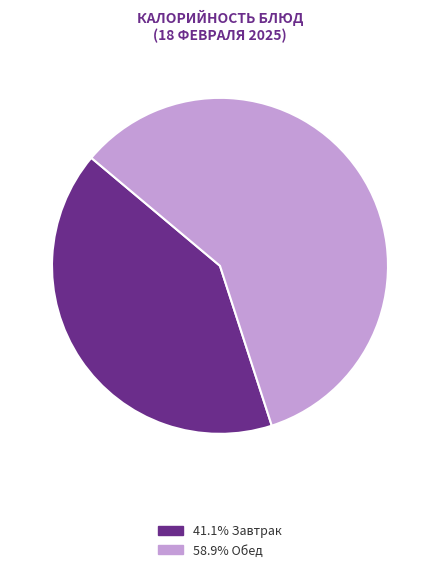

Is there any slice that represents more than half of the pie?

Yes